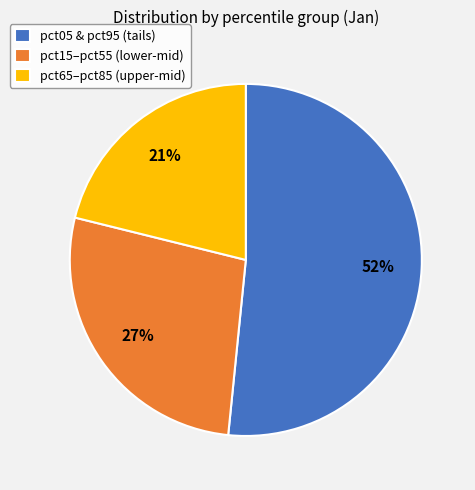

How many slices are in this pie chart?

3